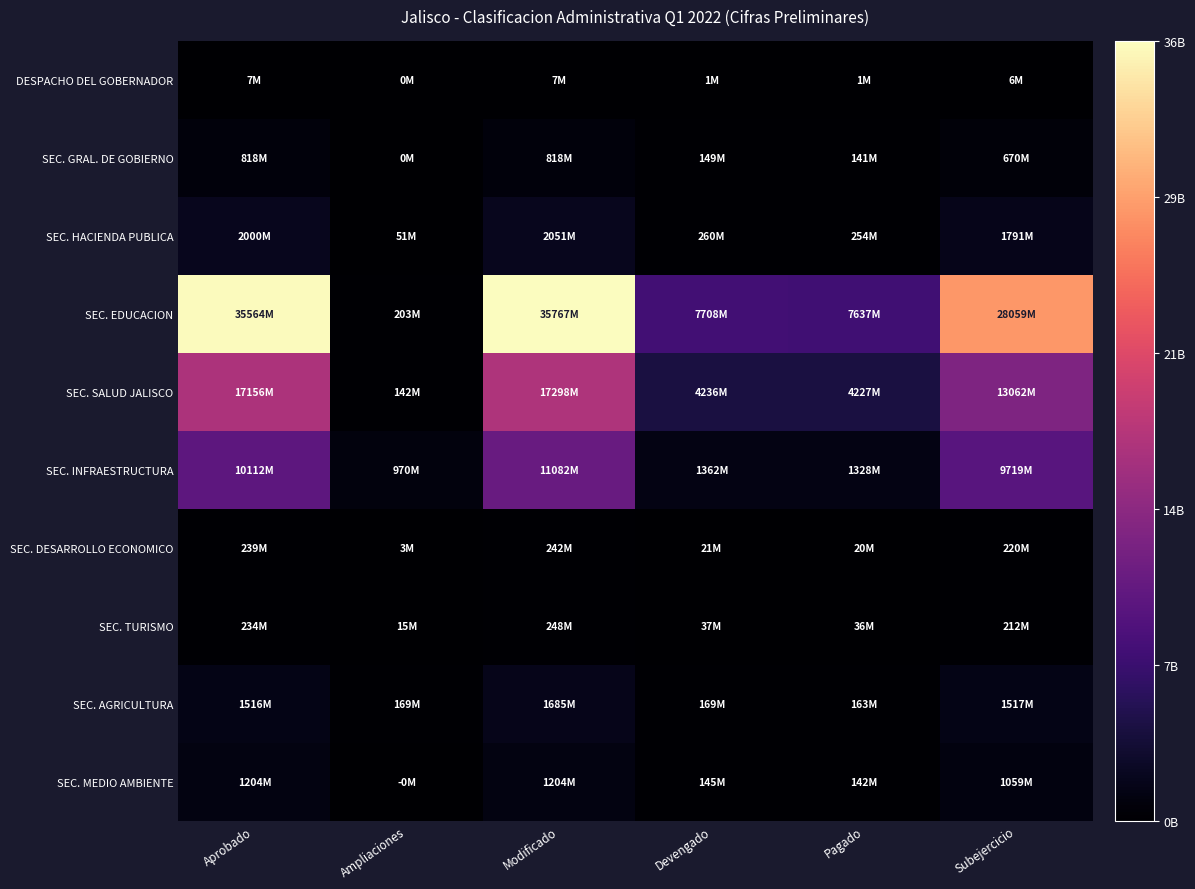

At how many categories does at least one series exceed 14964199293?

3